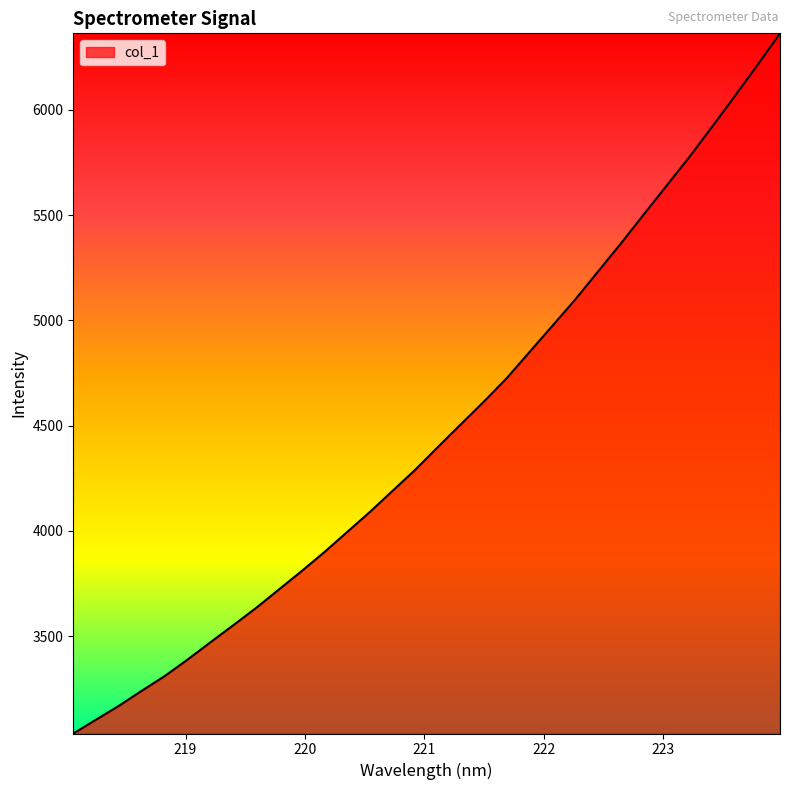

Does the chart display data point markers on the line(s)?

No